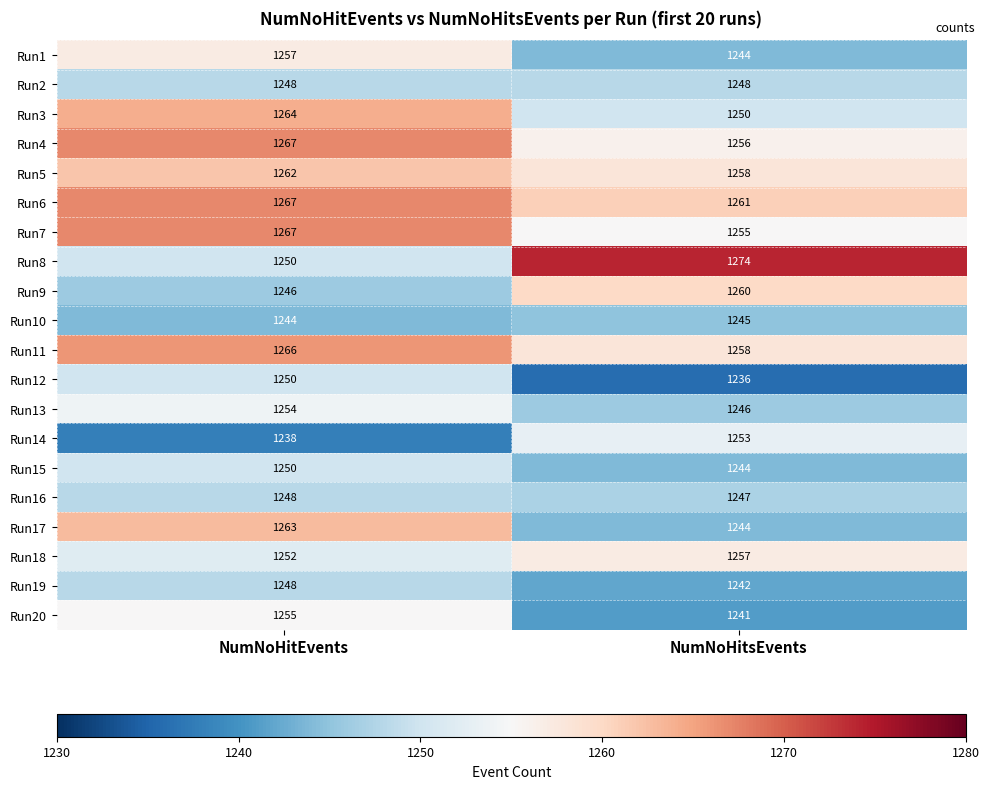

Which series has the widest spread of values?

Run8